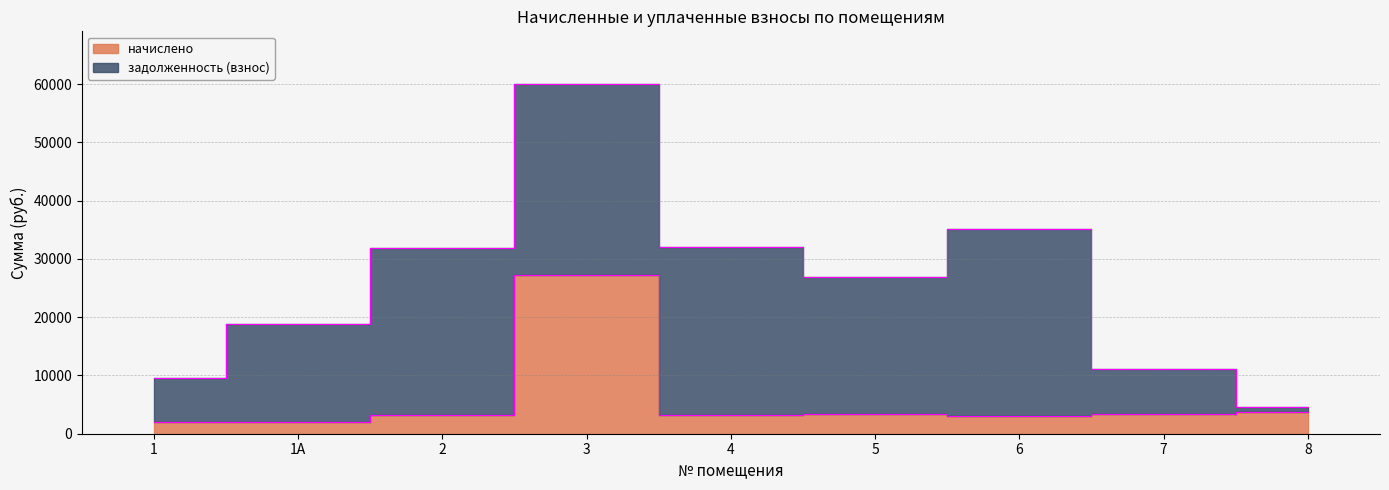

Reading left to right, list all the values displayed in this chart.

1=1942.2	1А=1942.2	2=3281.8	3=27171.8	4=3252.2	5=3299.4	6=2979.1	7=3299.4	8=3697.2